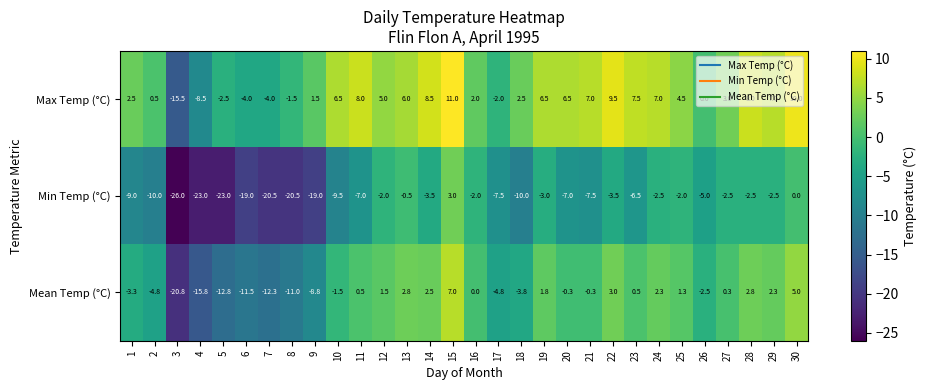

How many categories are shown in the chart?

30